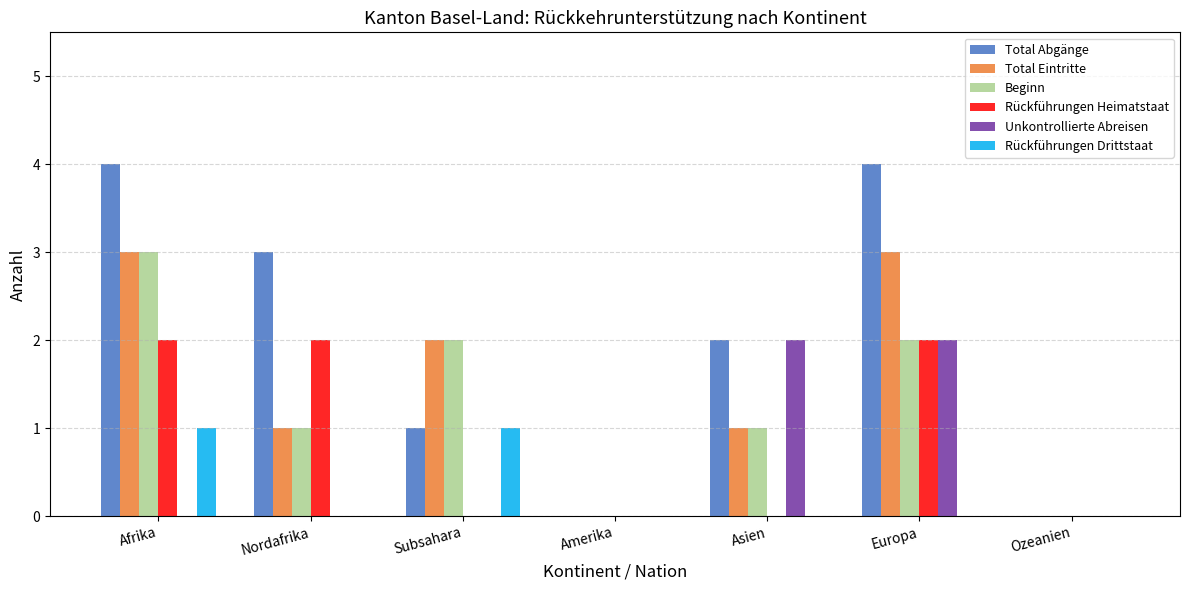

What is the highest value of the Total Abgänge series?

4